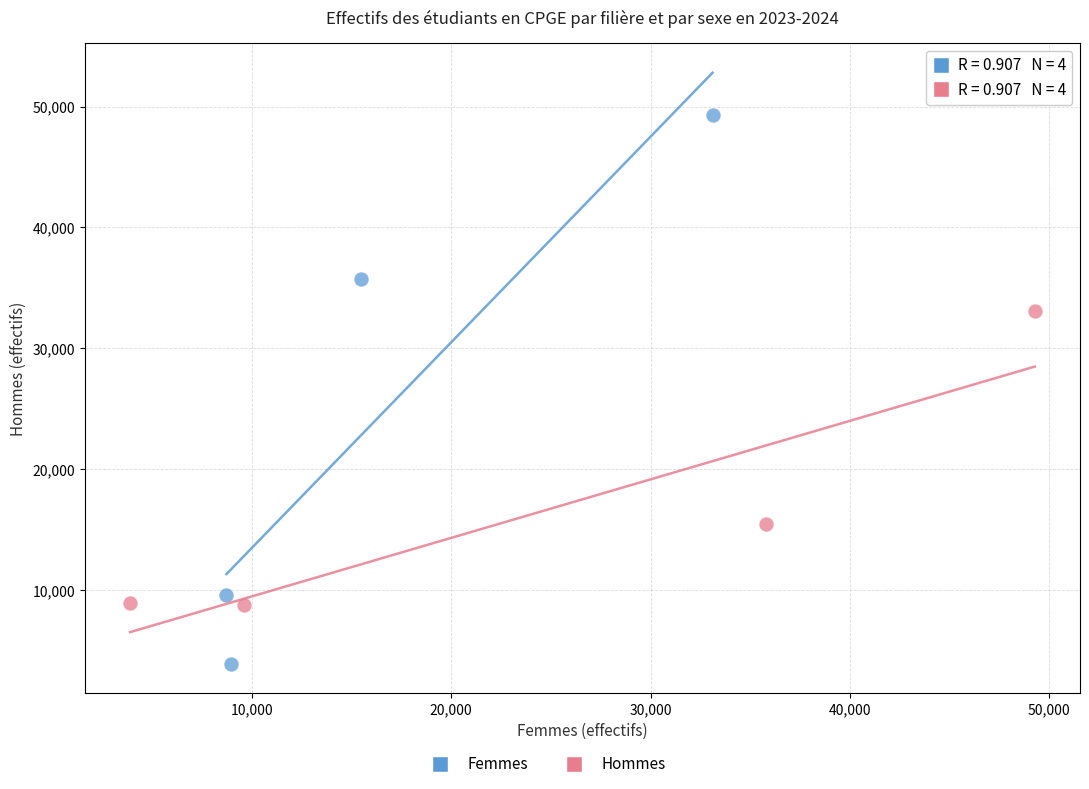

Which series reaches the maximum Y coordinate?

Femmes